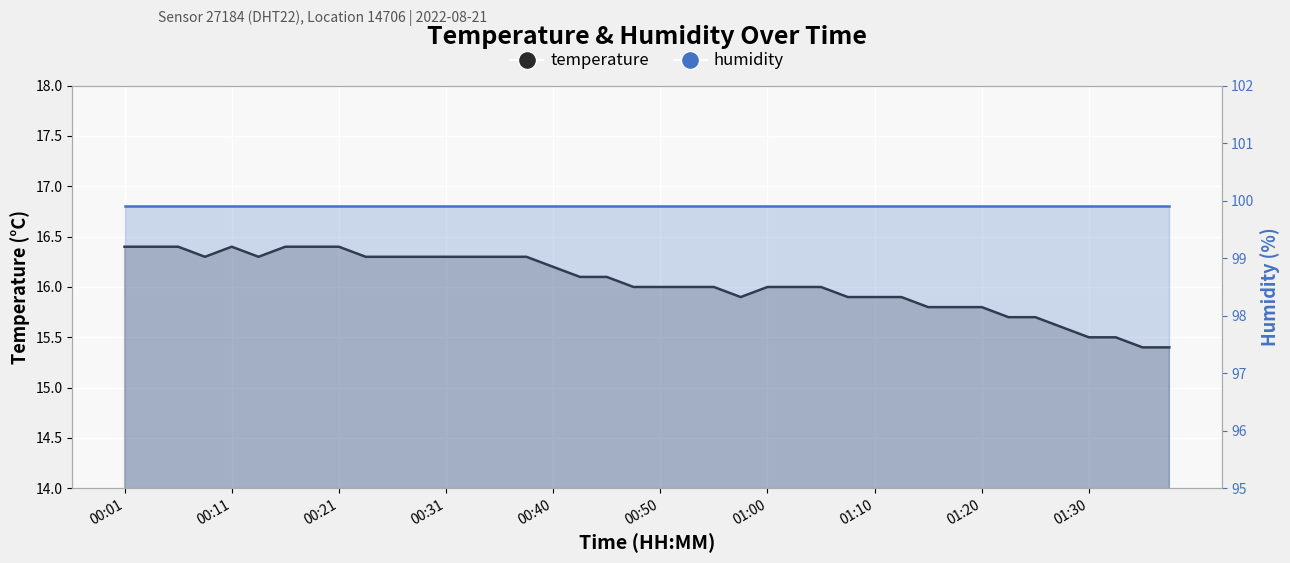

Which series has the largest total across all categories?

humidity